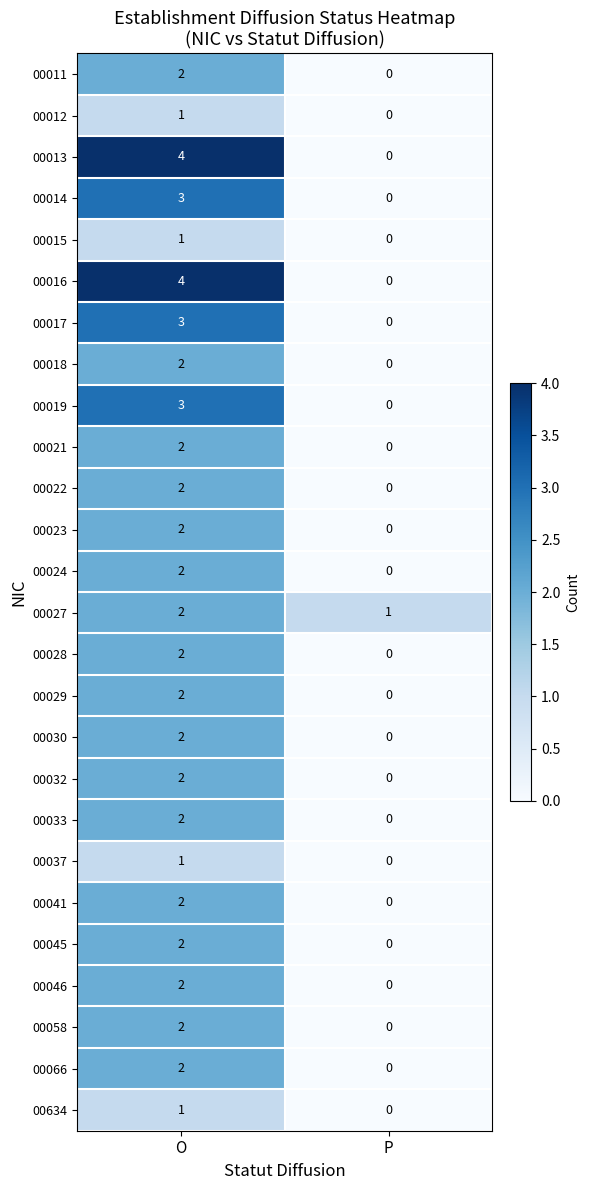

Where is 00012 nearest to the value 0?

P